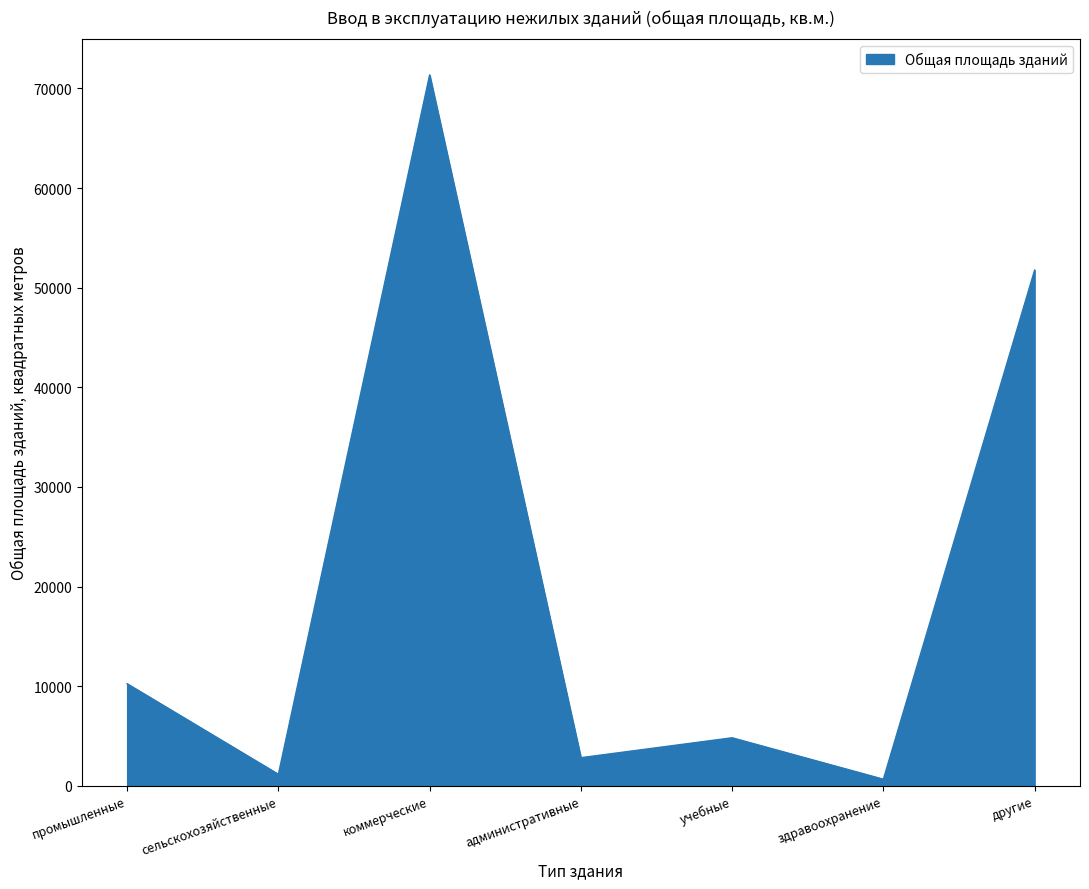

What is the sum of all values?

142820